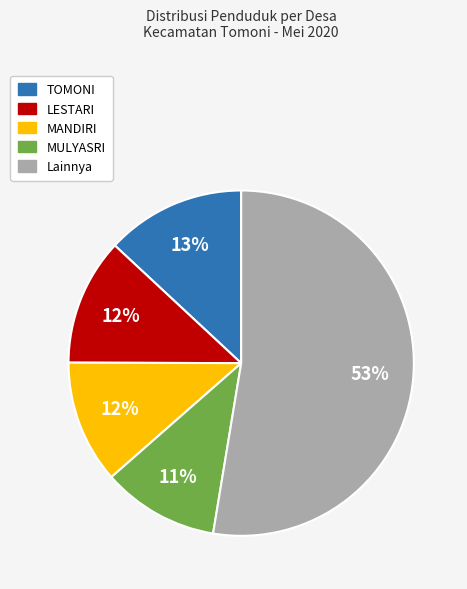

Does any single category account for the majority?

Yes